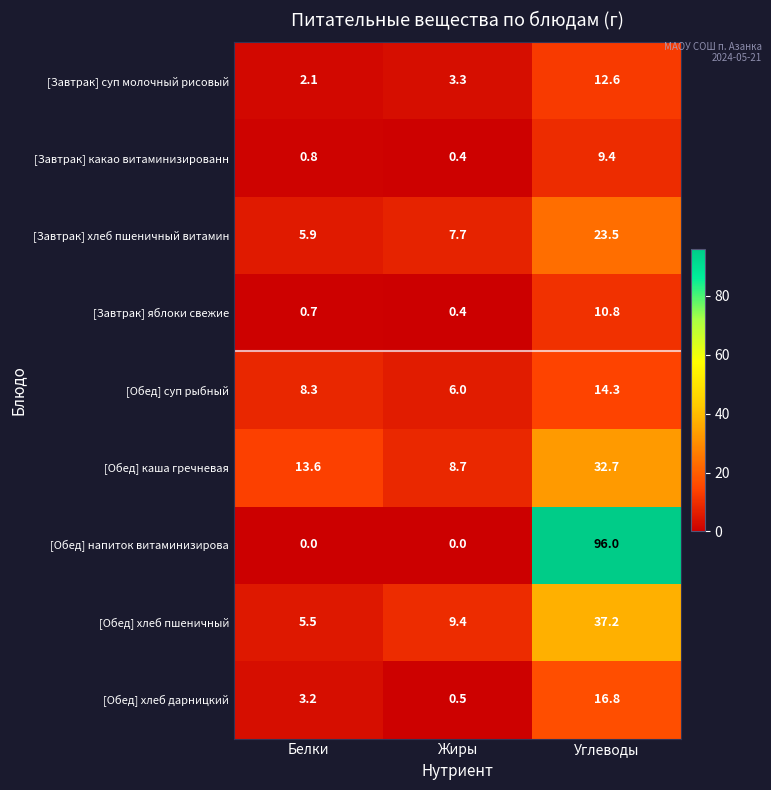

What is the total value across all series at Углеводы?

253.3